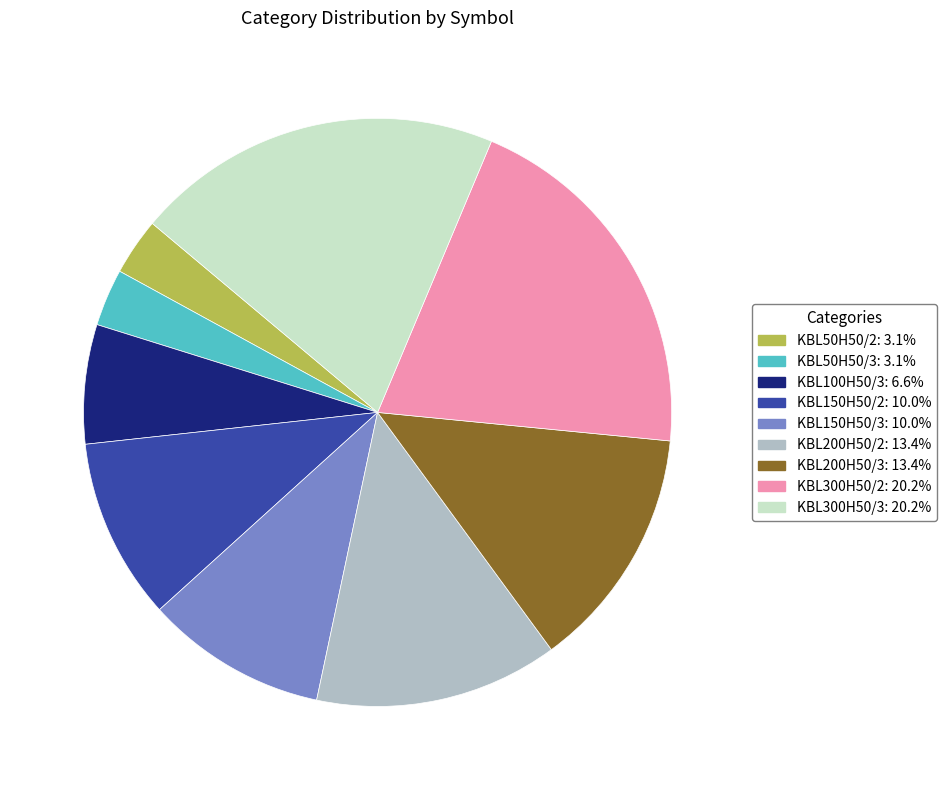

How many slices are in this pie chart?

9